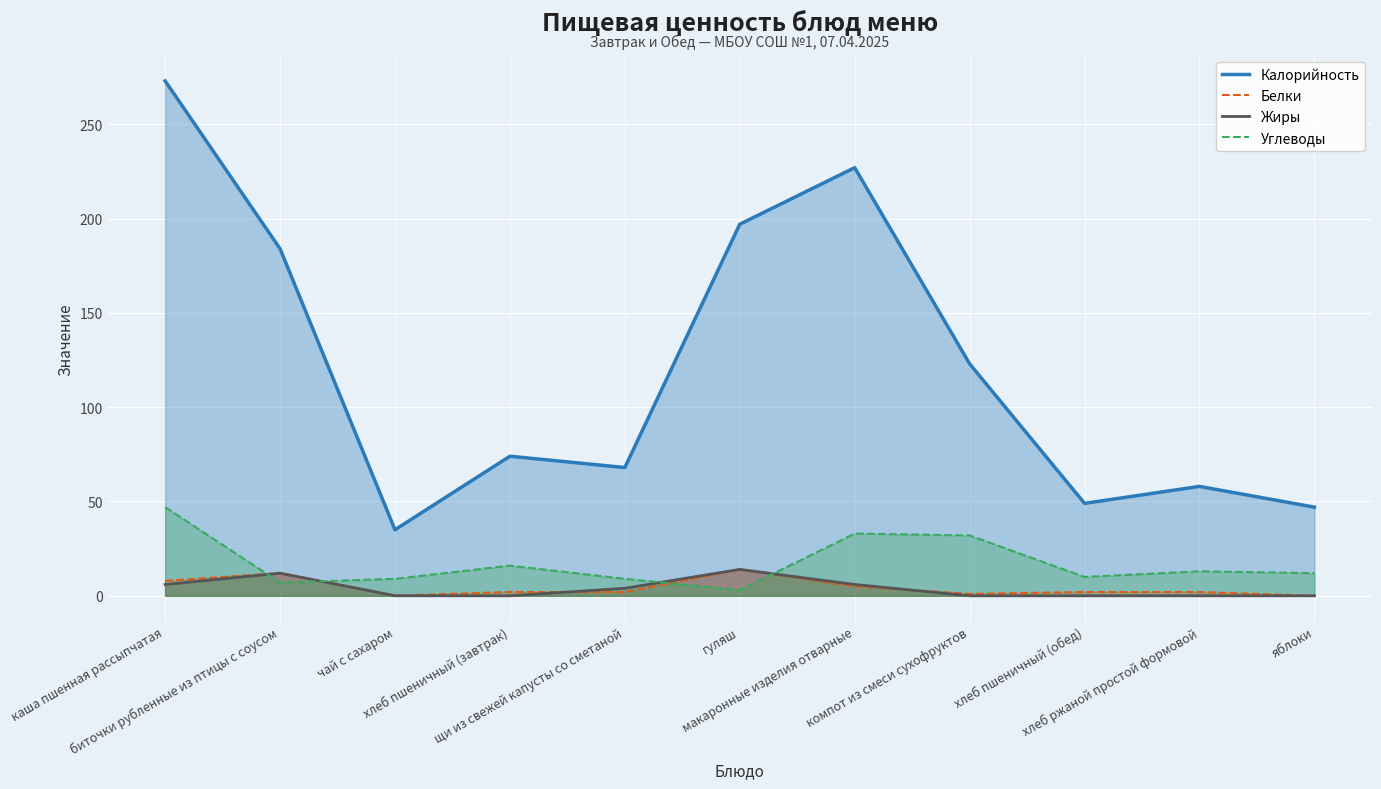

What are all the series names shown in the legend?

Калорийность, Белки, Жиры, Углеводы